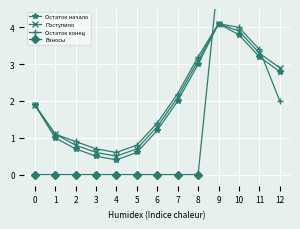

List the labels in order of Поступило value, smallest first.

4, 3, 5, 2, 1, 6, 0, 7, 12, 8, 11, 10, 9